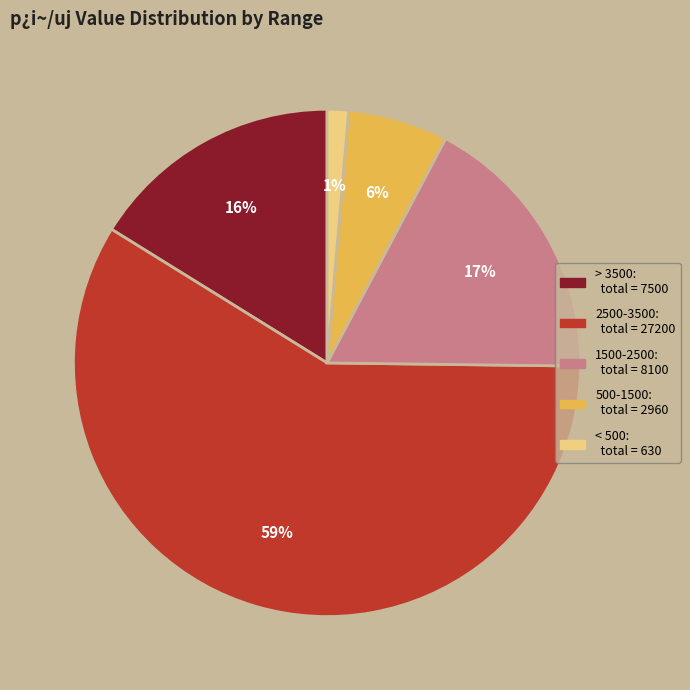

To the nearest percent, what is the average slice percentage?

20%